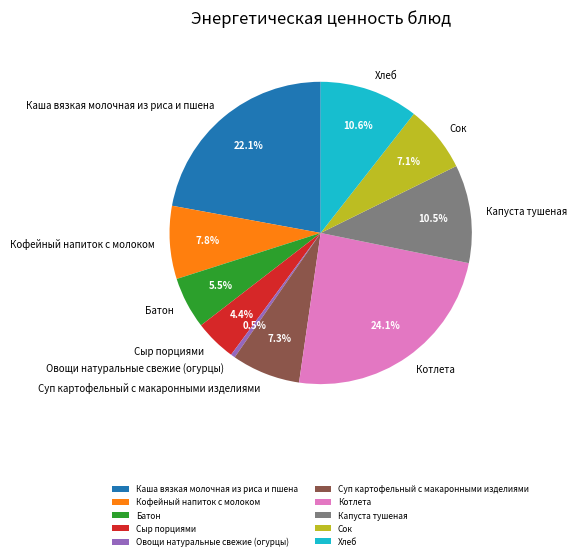

How many slices are in this pie chart?

10